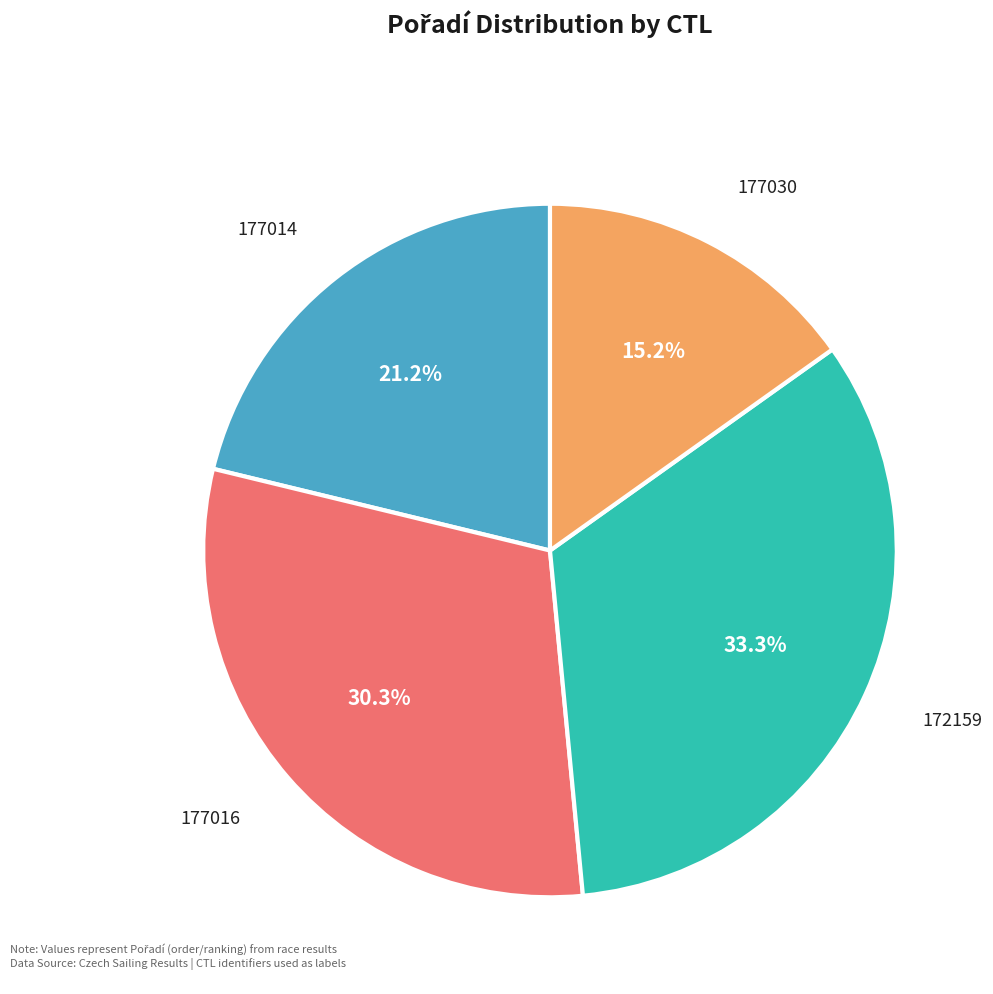

Does any single category account for the majority?

No